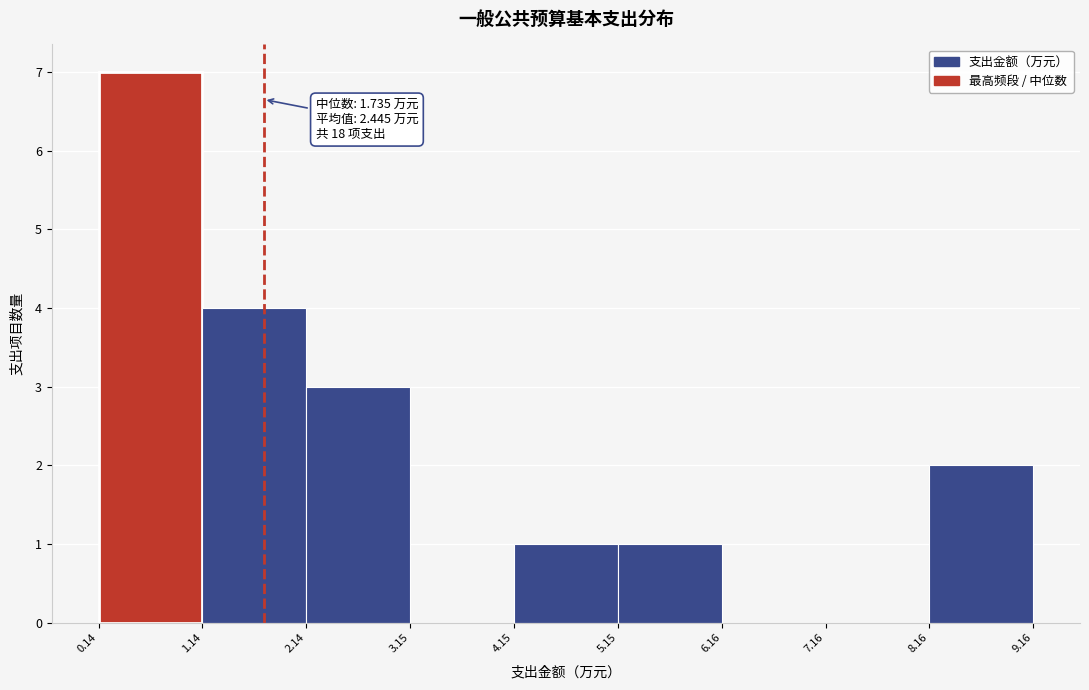

Which range on the x-axis has the tallest bar?

0.14 to 1.14